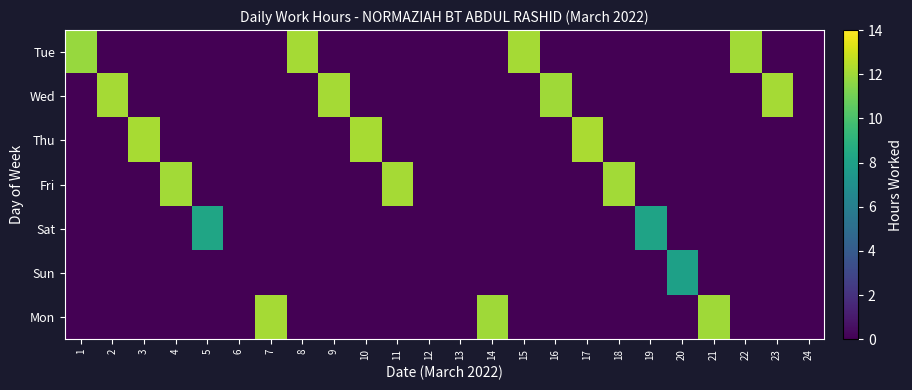

Which category has the lowest value across all series?

2